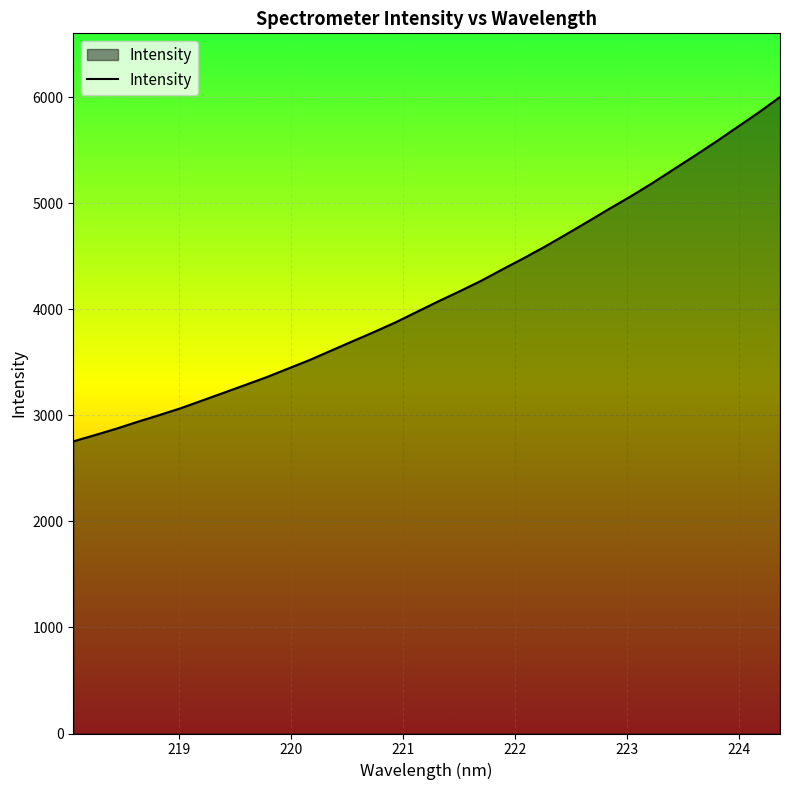

What is the greatest value displayed?

6000.4